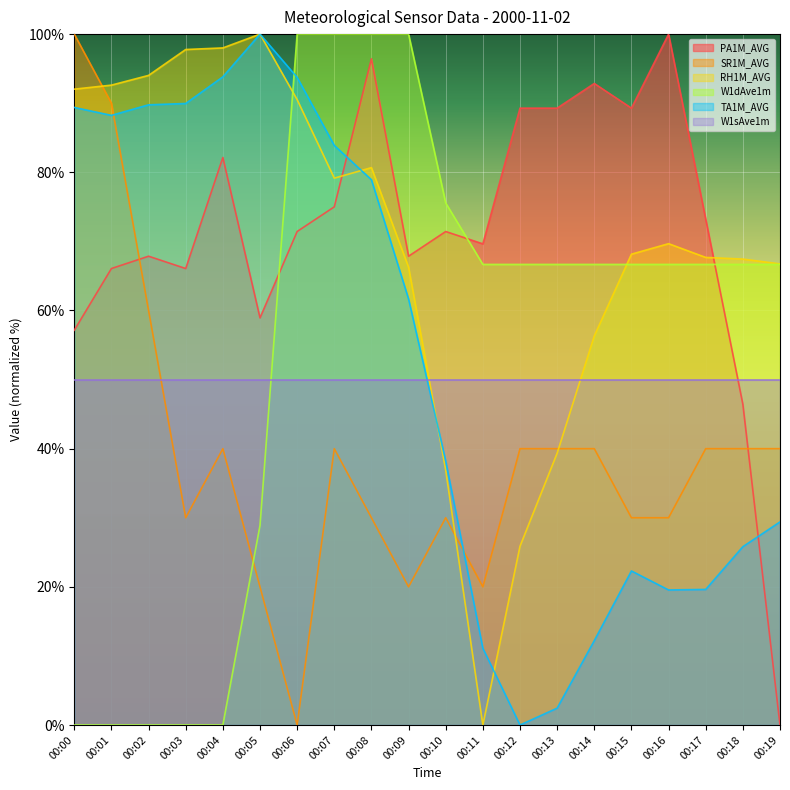

How many times do RH1M_AVG and SR1M_AVG cross each other?

3